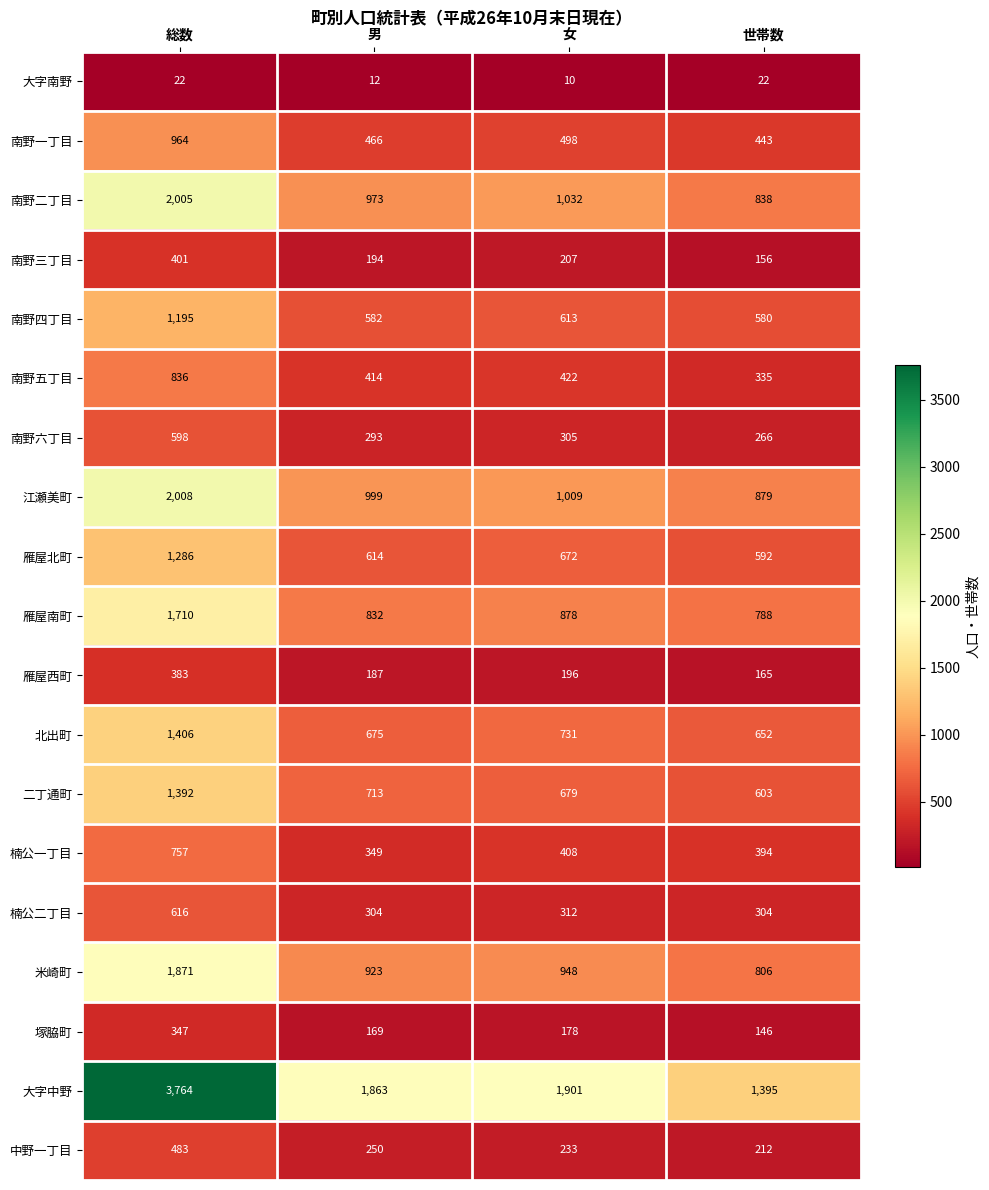

Where is 南野六丁目 nearest to the value 432?

女